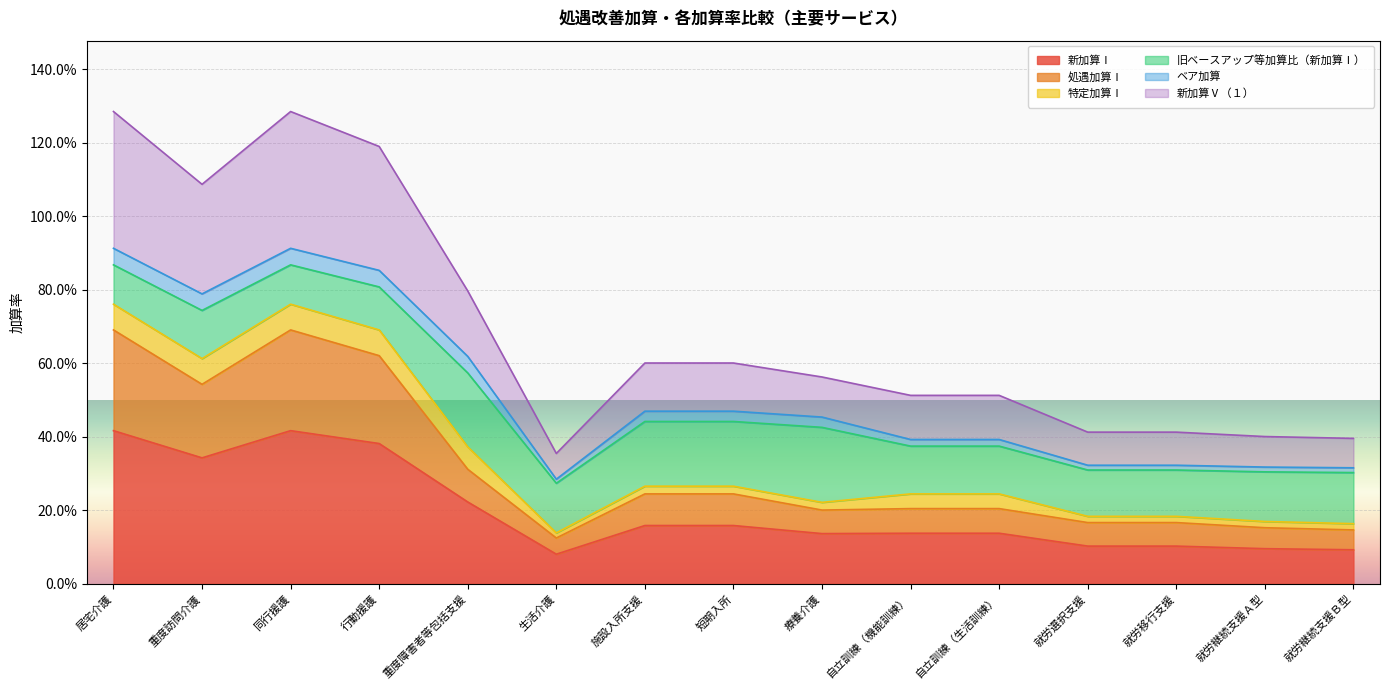

True or false: 新加算Ⅰ and 処遇加算Ⅰ cross at least once.

False